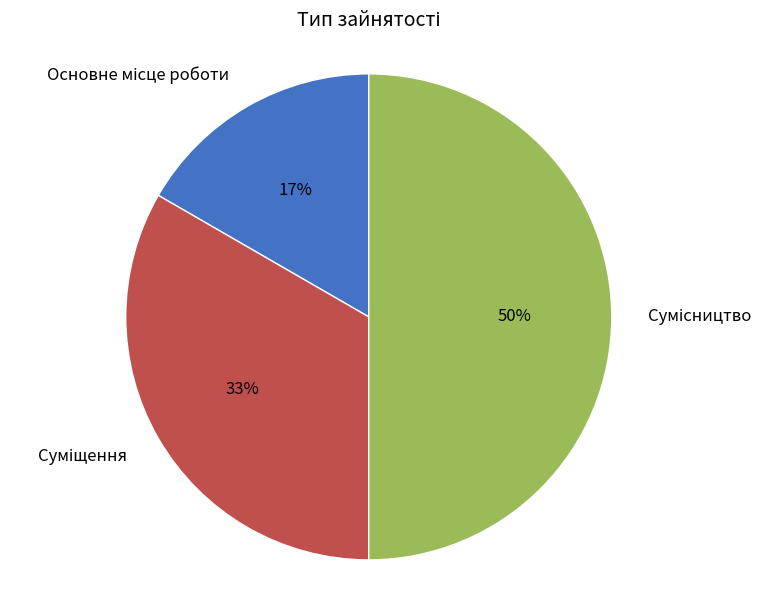

To the nearest percent, what is the difference between the largest and smallest slice percentages?

33%